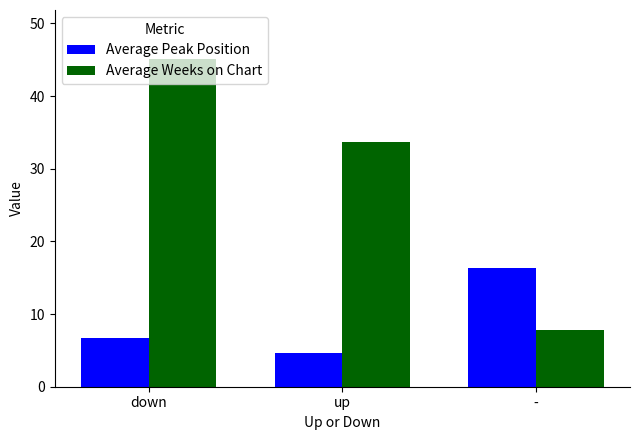

What is the average value of the Average Peak Position series?

9.2